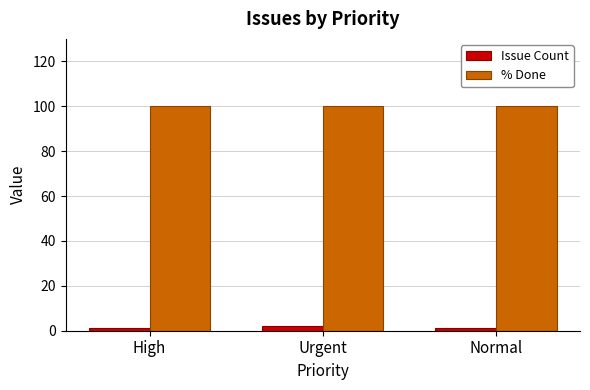

Which series has the largest total across all categories?

% Done